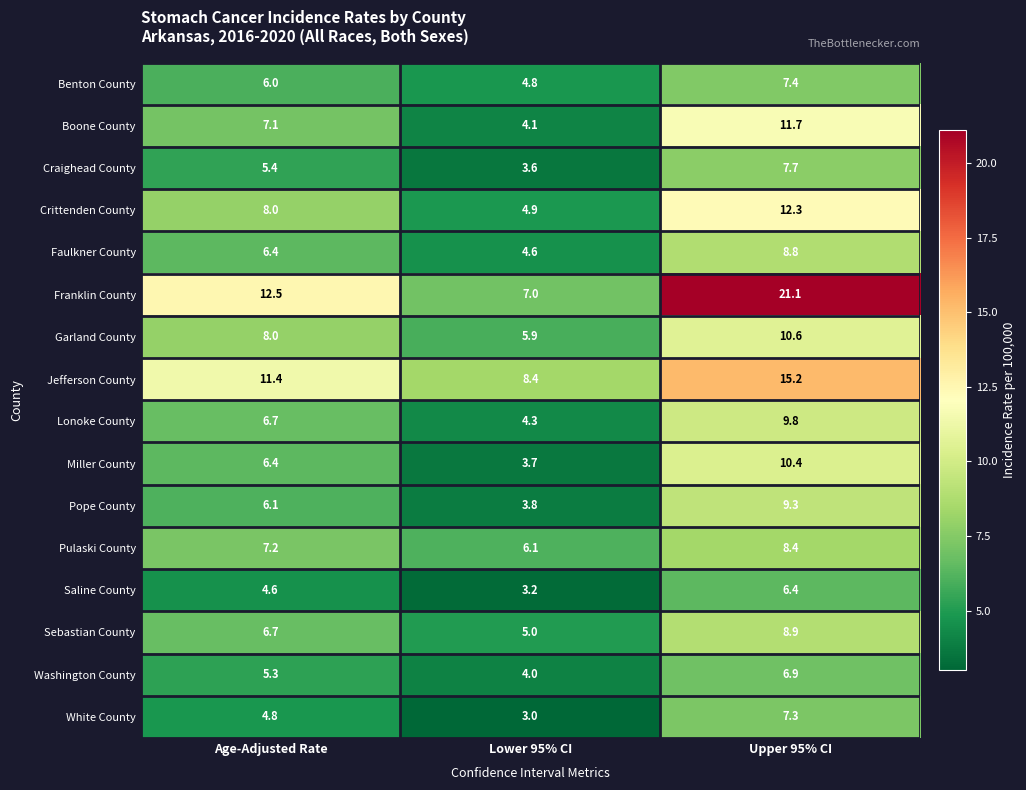

The value of Lonoke County at Upper 95% CI is 9.8. True or false?

True